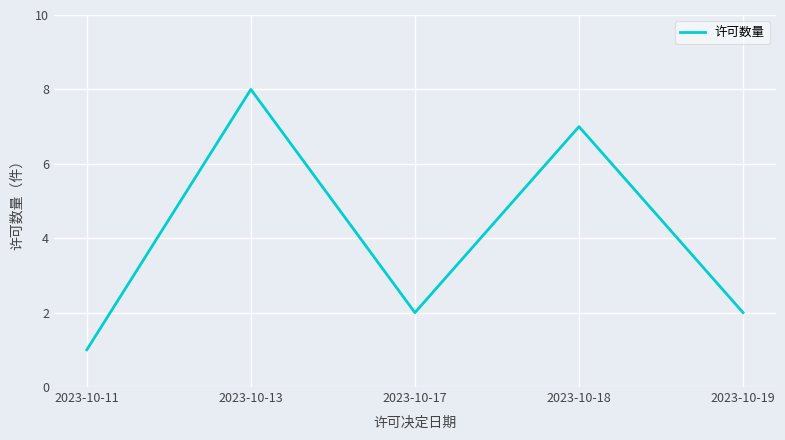

Reading left to right, list all the values displayed in this chart.

1	8	2	7	2